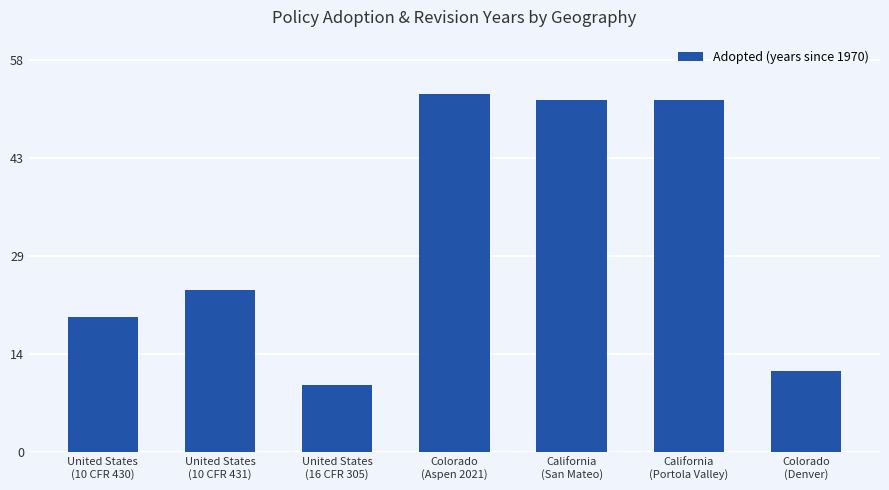

What is the sum of all values?

223